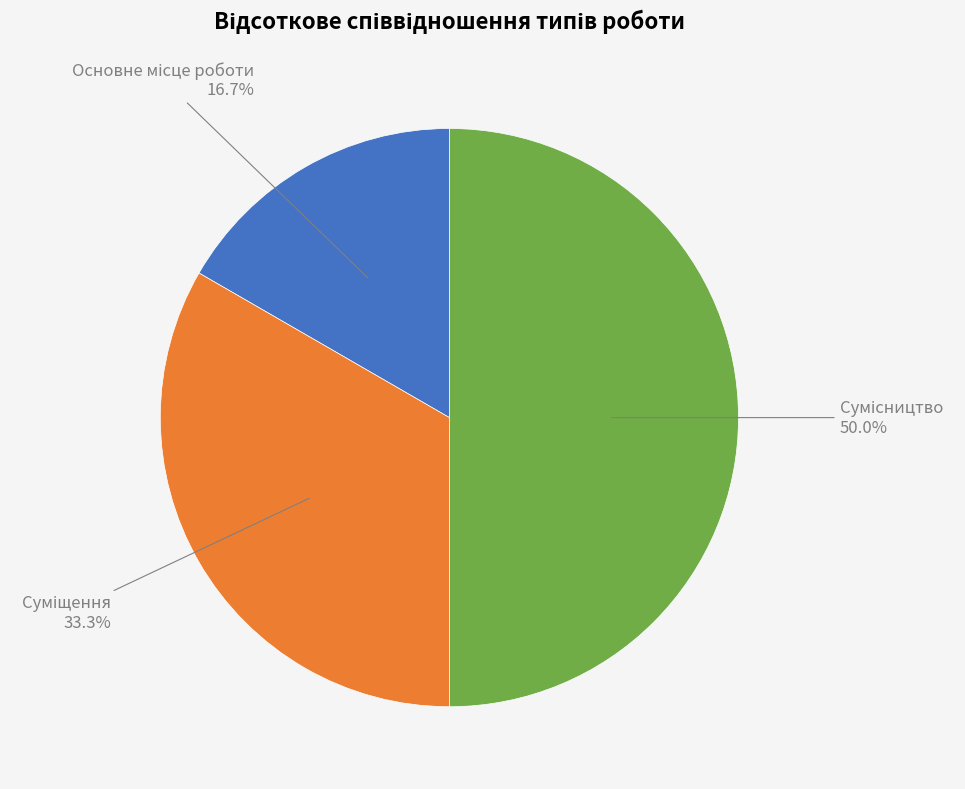

Does Суміщення account for over 50% of the chart?

No